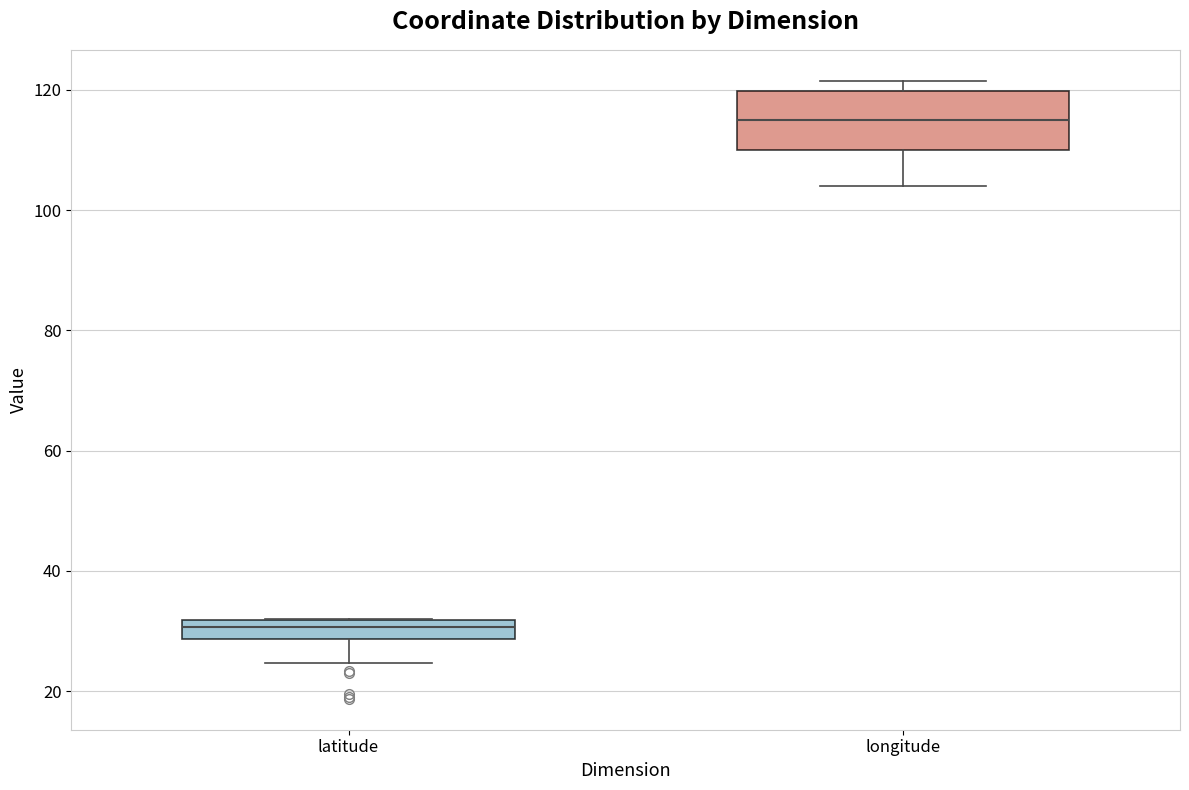

Reading left to right, read every box against the y-axis: the position of its median line, the range the box covers, and the ends of its whiskers. The values are not printed on the chart, so give them approximately, as read against the axis.

latitude: median 30, box 28 to 32, whiskers 24 to 32
longitude: median 114, box 110 to 120, whiskers 104 to 122